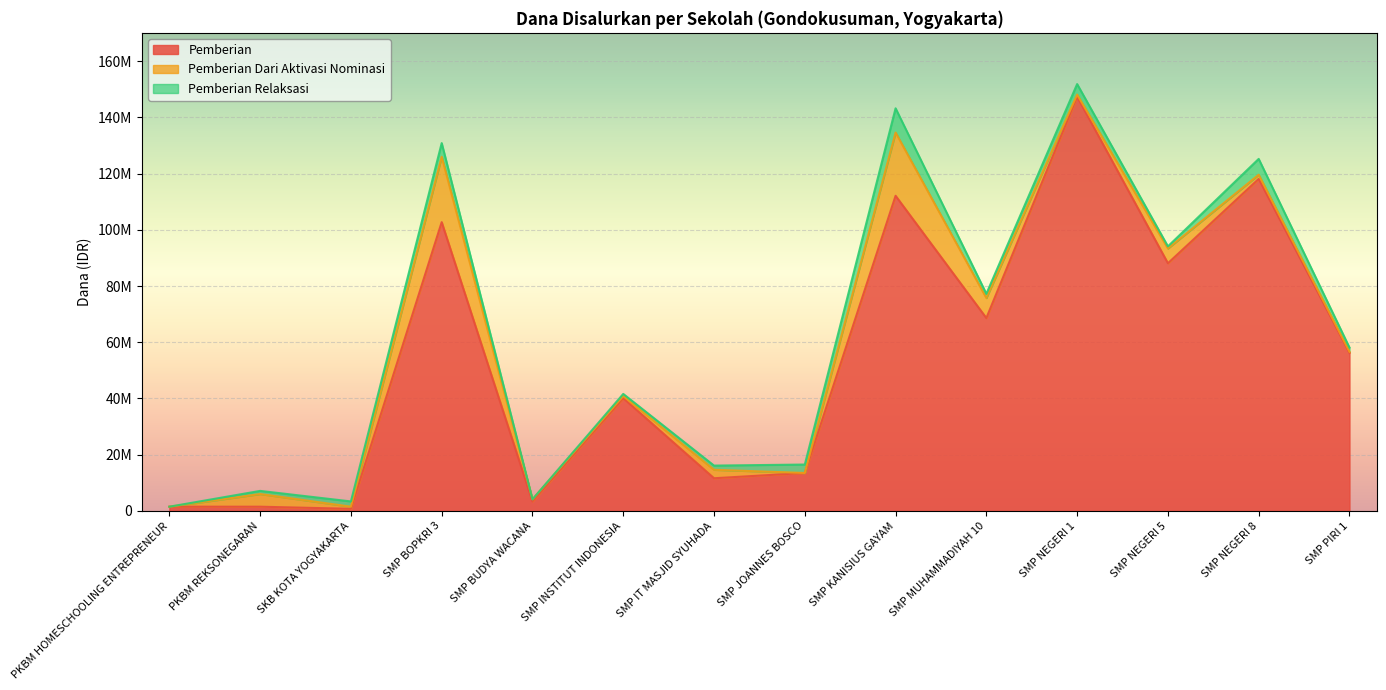

What is the spread (max minus min) of values at SKB KOTA YOGYAKARTA?

1125000